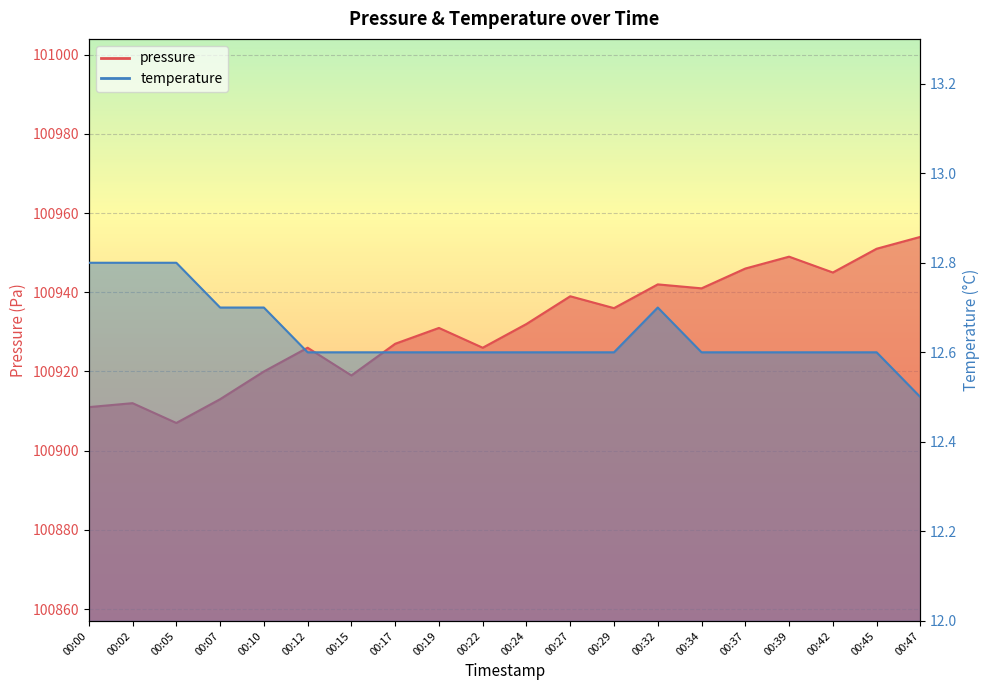

What is the difference between the second highest and second lowest values in the temperature series?

0.2